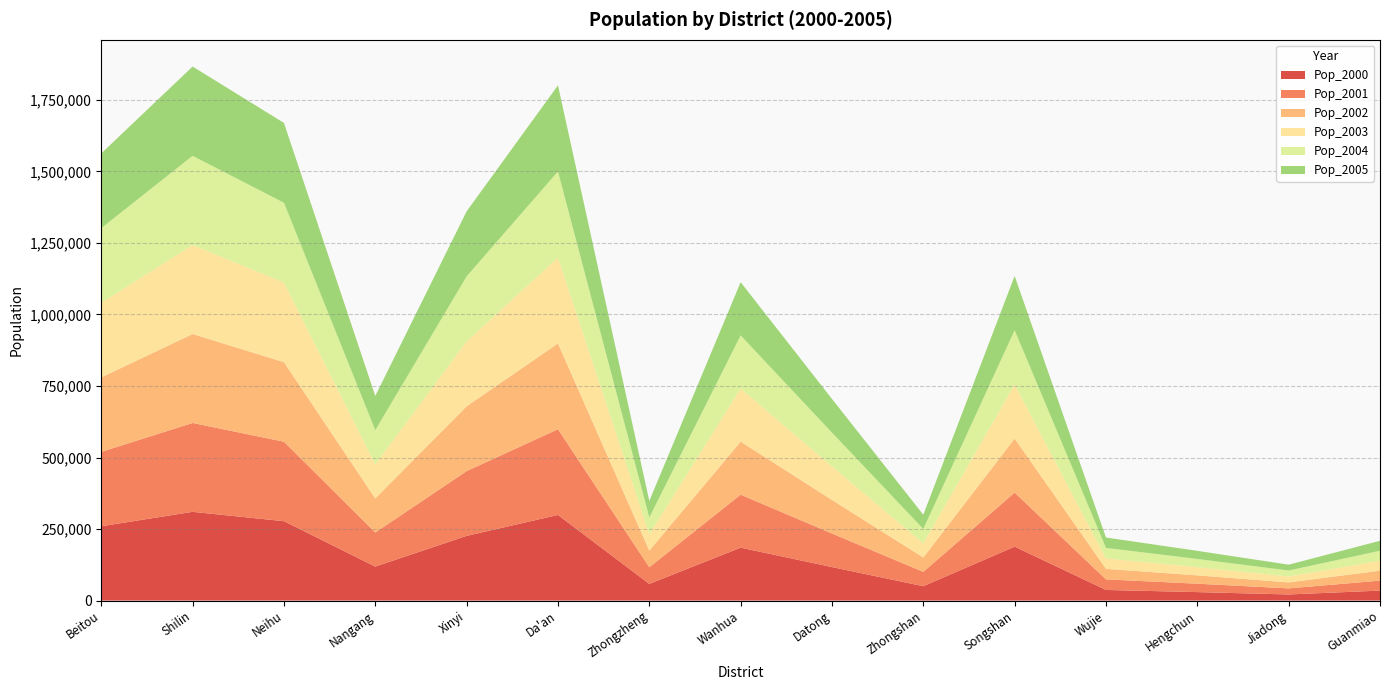

Reading left to right, what are all the values shown in this chart?

Pop_2000: Beitou=259708.6	Shilin=310161.6	Neihu=277421.6	Nangang=118846.4	Xinyi=226075.2	Da'an=299241.7	Zhongzheng=58276.5	Wanhua=184937.2	Datong=117107.1	Zhongshan=50240.4	Songshan=188533.3	Wujie=37111.2	Hengchun=29598.7	Jiadong=21361.3	Guanmiao=34848.5
Pop_2001: Beitou=260016.3	Shilin=310529.1	Neihu=277750.3	Nangang=118987.2	Xinyi=226343.0	Da'an=299596.2	Zhongzheng=58190.2	Wanhua=185156.3	Datong=117245.9	Zhongshan=50166.0	Songshan=188756.7	Wujie=36958.5	Hengchun=29345.4	Jiadong=21178.5	Guanmiao=34837.0
Pop_2002: Beitou=260324.3	Shilin=310897.0	Neihu=278079.3	Nangang=119128.2	Xinyi=226611.2	Da'an=299951.2	Zhongzheng=58104.2	Wanhua=185375.7	Datong=117384.8	Zhongshan=50091.8	Songshan=188980.4	Wujie=36806.4	Hengchun=29094.2	Jiadong=20997.2	Guanmiao=34825.4
Pop_2003: Beitou=260632.8	Shilin=311265.3	Neihu=278408.8	Nangang=119269.3	Xinyi=226879.7	Da'an=300306.5	Zhongzheng=58018.2	Wanhua=185595.3	Datong=117523.8	Zhongshan=49943.7	Songshan=189204.3	Wujie=36654.9	Hengchun=28845.2	Jiadong=20817.5	Guanmiao=34813.8
Pop_2004: Beitou=260941.5	Shilin=311634.1	Neihu=278738.7	Nangang=119410.6	Xinyi=227148.5	Da'an=300662.3	Zhongzheng=57932.4	Wanhua=185815.2	Datong=117663.1	Zhongshan=49869.8	Songshan=189428.4	Wujie=36504.1	Hengchun=28598.4	Jiadong=20639.4	Guanmiao=34802.3
Pop_2005: Beitou=261250.7	Shilin=312003.3	Neihu=279068.9	Nangang=119552.1	Xinyi=227417.6	Da'an=301018.6	Zhongzheng=57846.6	Wanhua=186035.3	Datong=117802.5	Zhongshan=49795.6	Songshan=189652.8	Wujie=36353.9	Hengchun=28353.7	Jiadong=20462.7	Guanmiao=34790.7